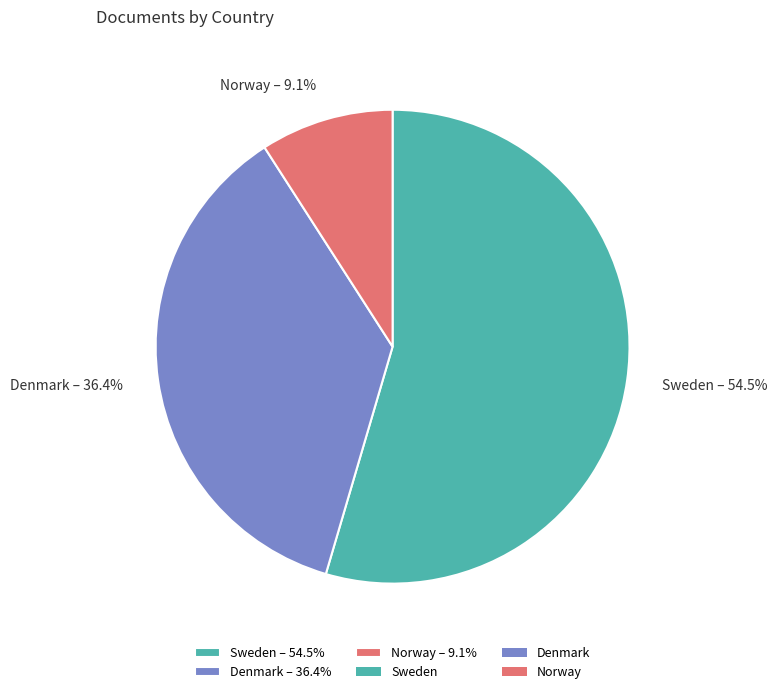

To the nearest percent, what is the difference between the Sweden and Denmark slice percentages?

18%